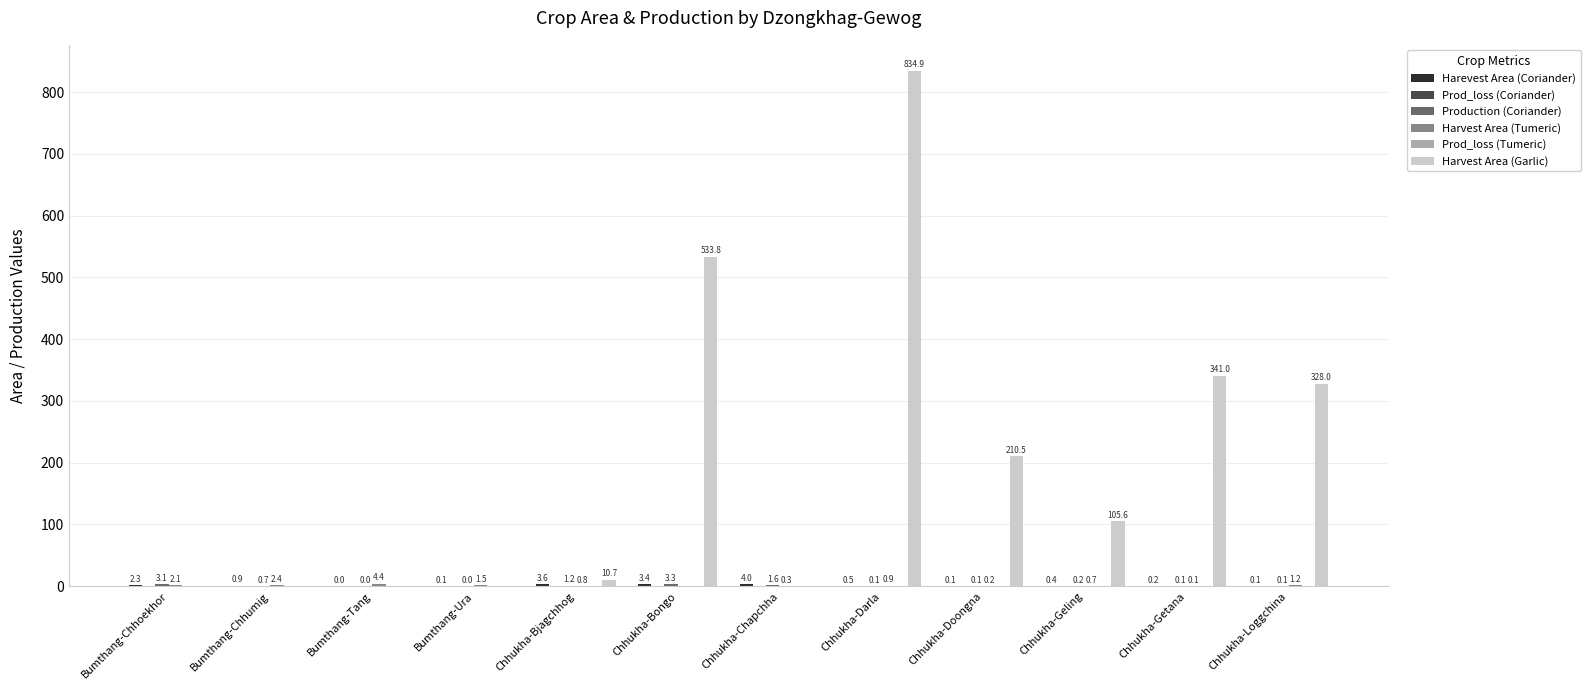

At which label does Prod_loss (Tumeric) reach its peak?

Bumthang-Chhoekhor